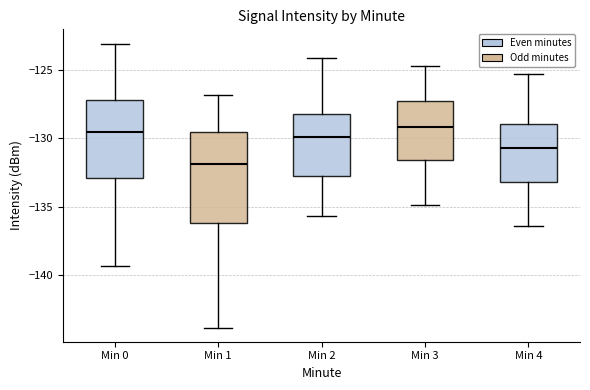

Which box's median line is the lowest?

Min 1